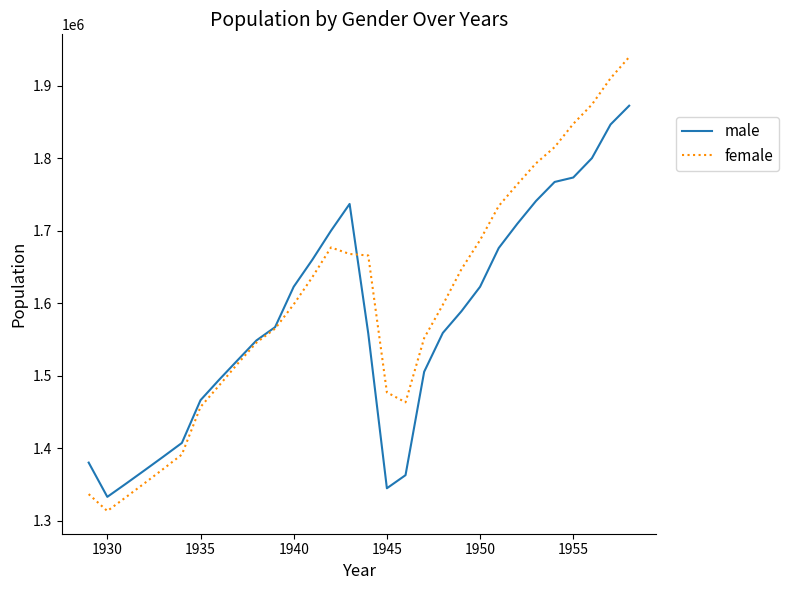

What is the maximum value shown in the chart?

1939687